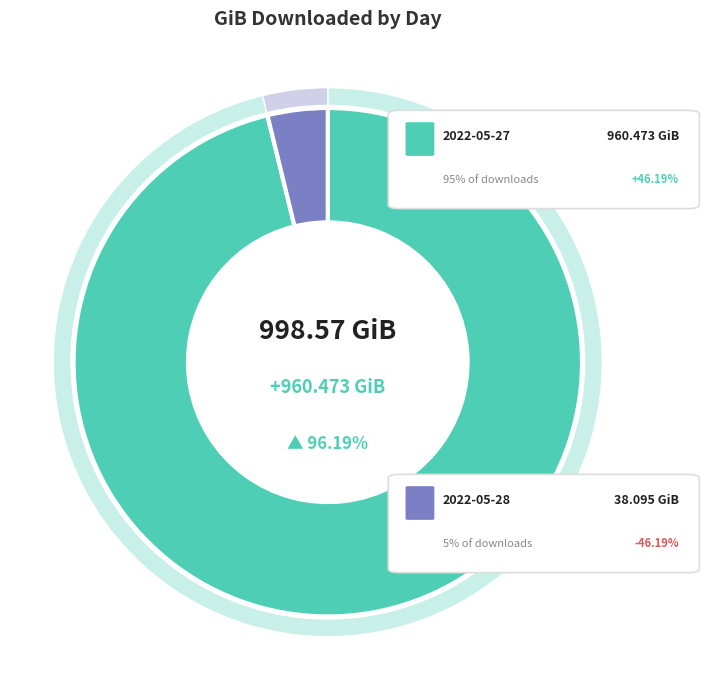

Rank the categories by value from lowest to highest.

2022-05-28, 2022-05-27